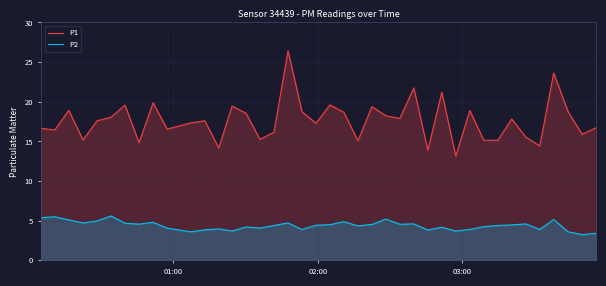

How many lines are shown in the chart?

2